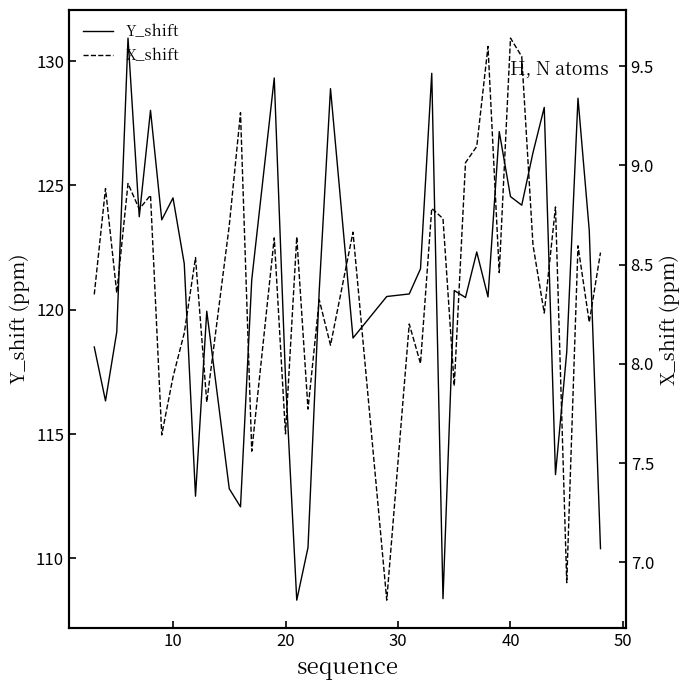

How many lines are shown in the chart?

2